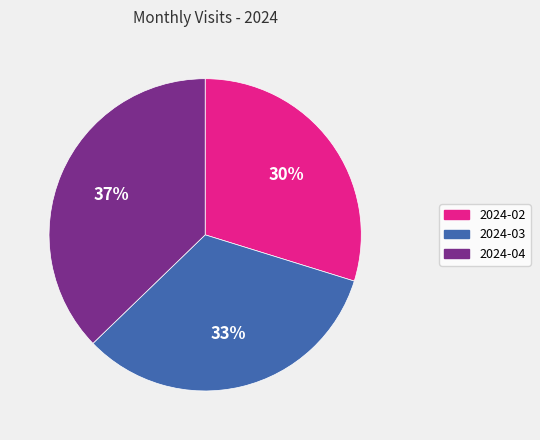

The 2024-03 slice represents 33% of the pie. True or false?

True